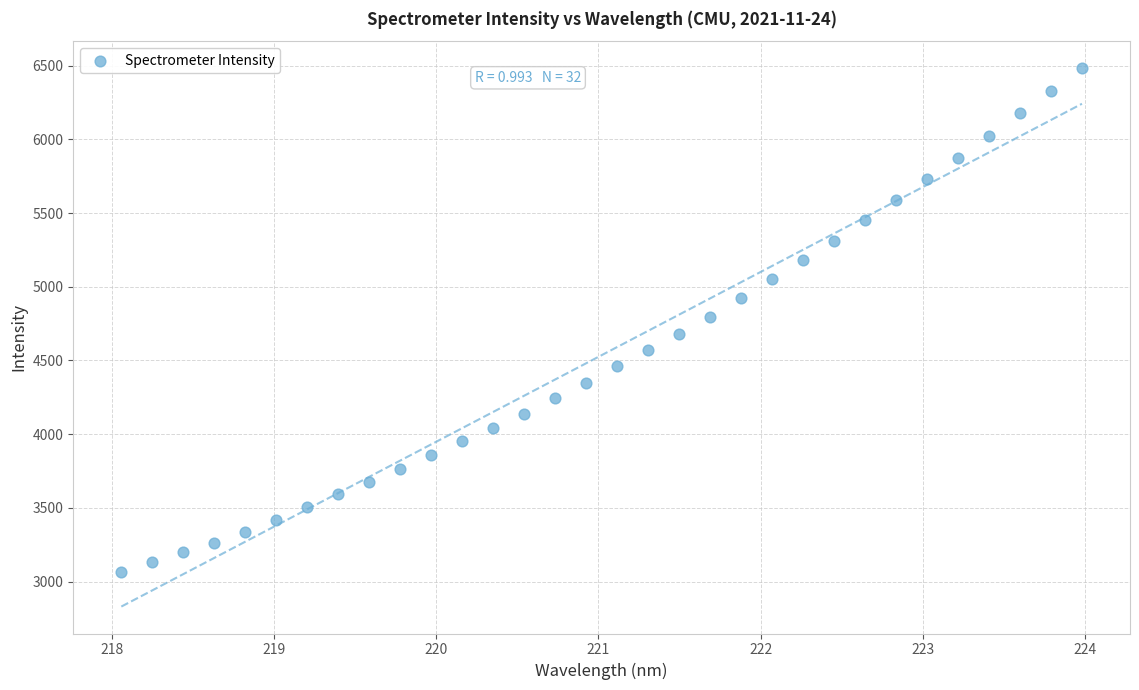

What is the range of X values (max minus min)?

5.9